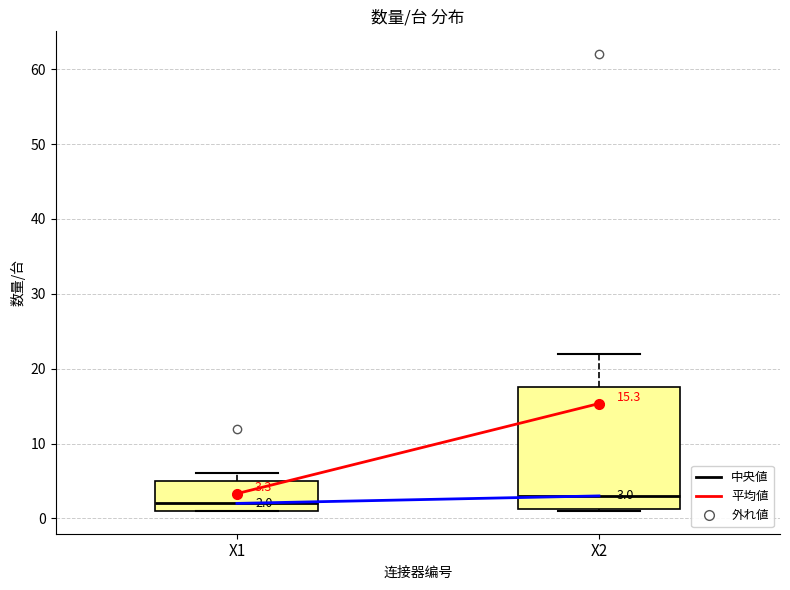

Which box's median line is the lowest?

X1